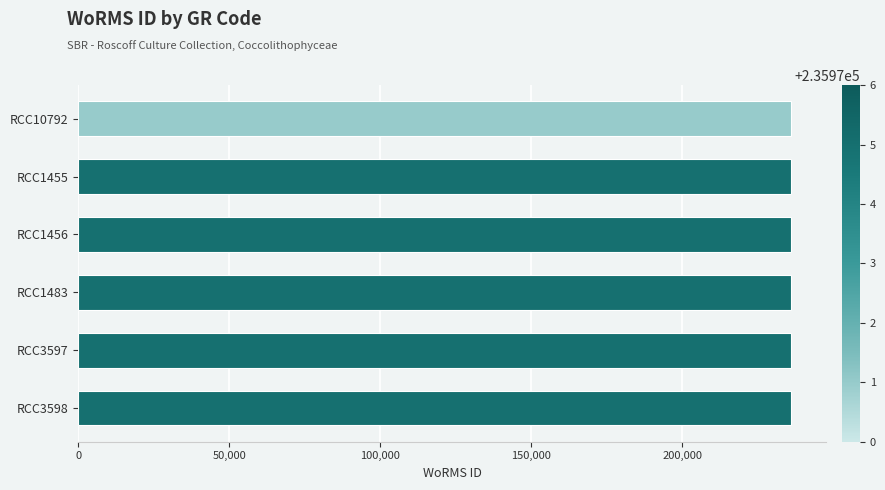

What is the ratio of the value at RCC1455 to the value at RCC3598?

1.0